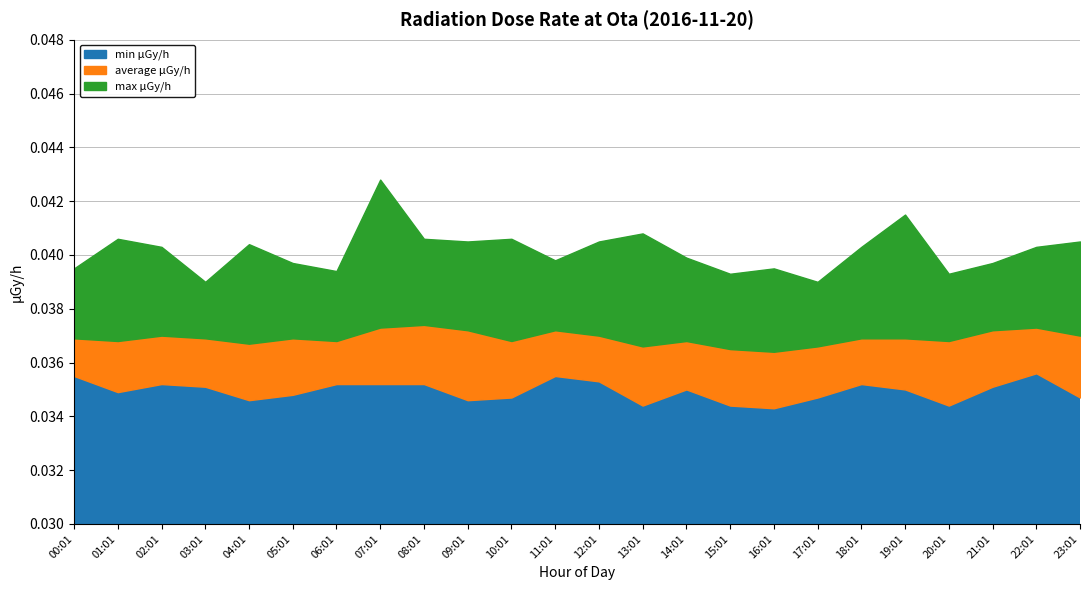

True or false: max μGy/h and average μGy/h cross at least once.

False